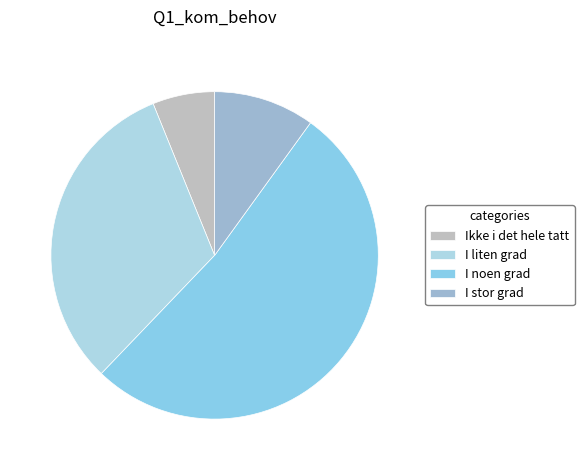

Rank the categories by value from lowest to highest.

Ikke i det hele tatt, I stor grad, I liten grad, I noen grad